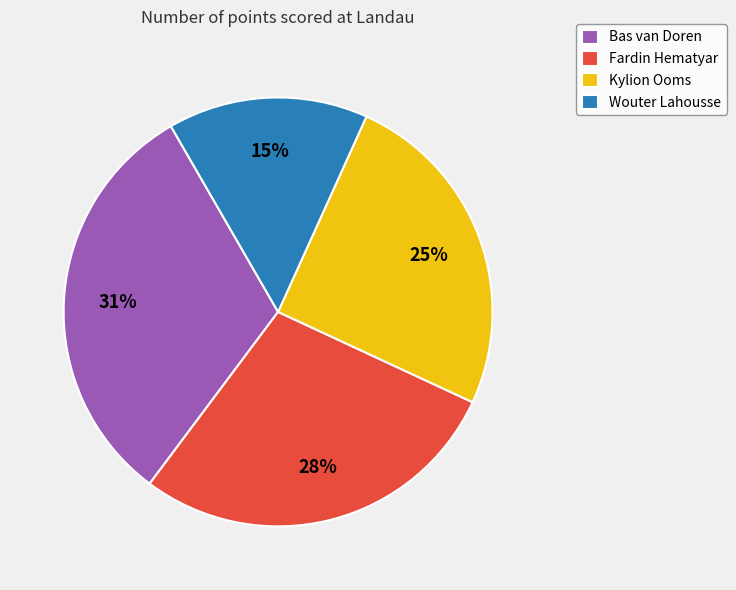

Approximately how many times larger is the value at Wouter Lahousse compared to Bas van Doren?

0.5